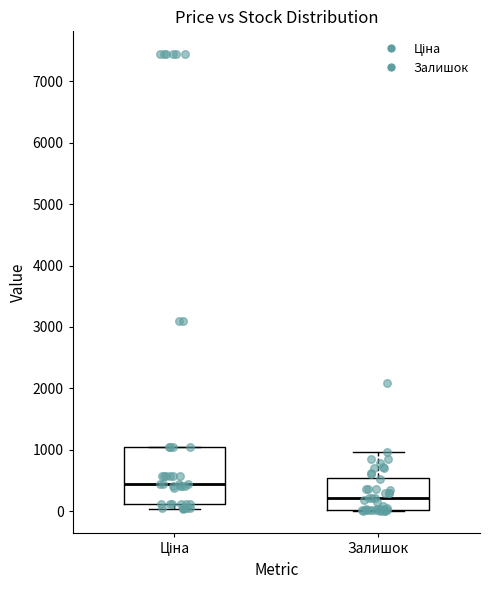

Which box is the tallest, from its lower edge to its upper edge?

Ціна